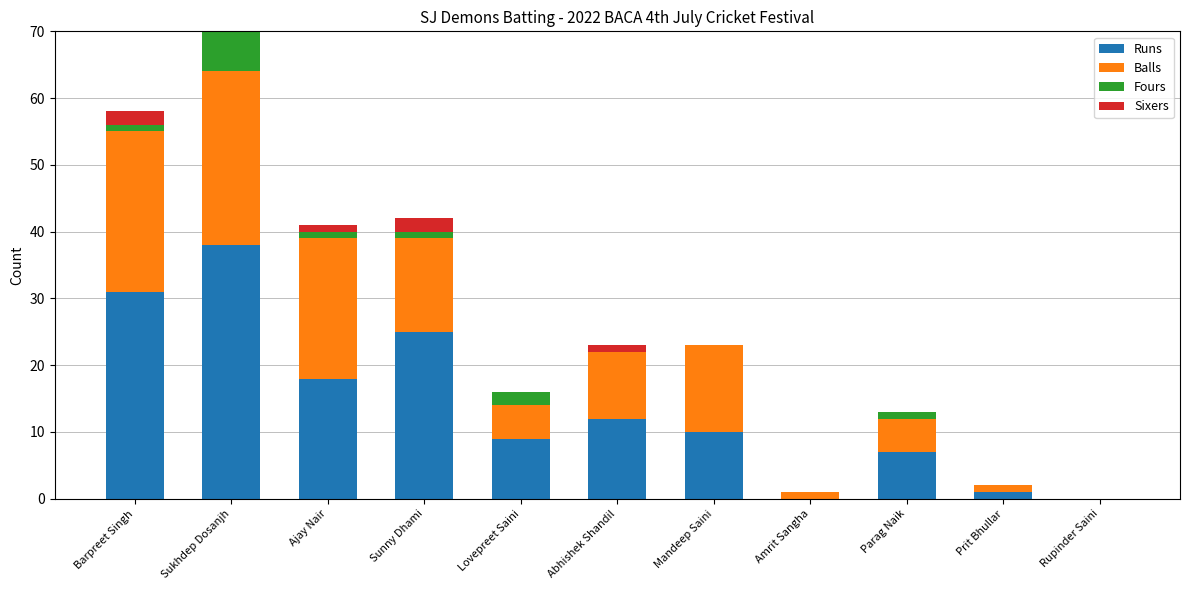

The value of Runs at Mandeep Saini is 10. True or false?

True